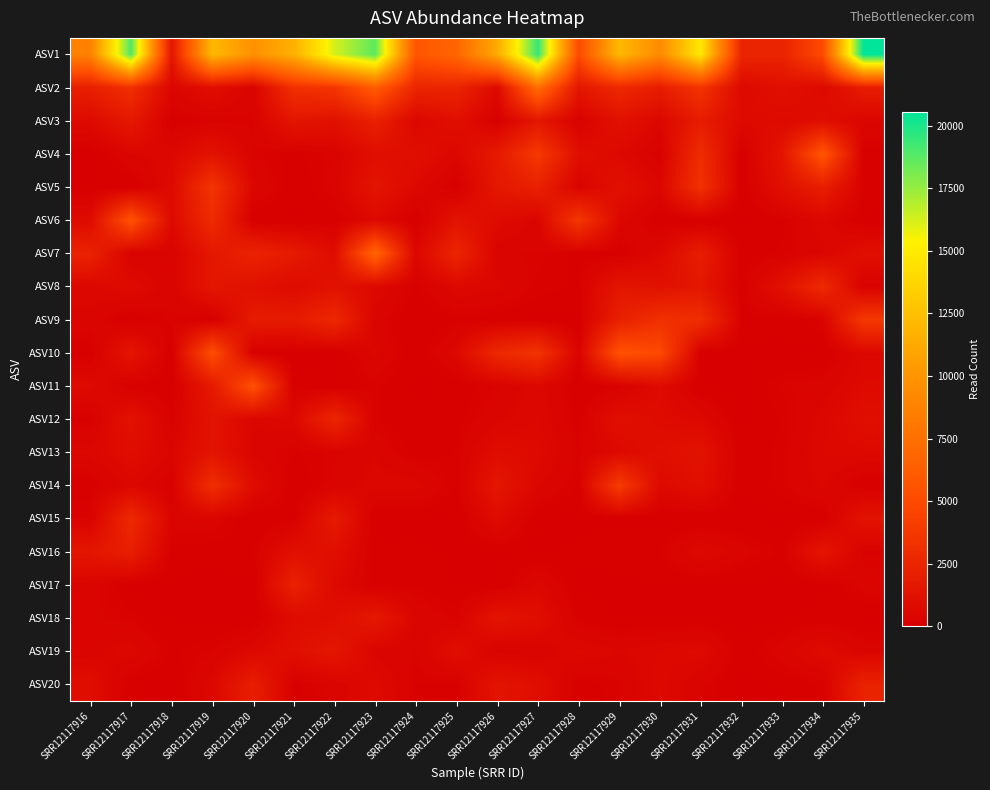

Reading right to left, extract all data points from this chart.

ASV1: SRR12117935=20531	SRR12117934=5021	SRR12117933=2370	SRR12117932=2472	SRR12117931=14824	SRR12117930=9326	SRR12117929=12139	SRR12117928=5088	SRR12117927=19475	SRR12117926=11315	SRR12117925=6852	SRR12117924=5717	SRR12117923=18641	SRR12117922=16231	SRR12117921=11637	SRR12117920=9716	SRR12117919=12142	SRR12117918=1453	SRR12117917=18912	SRR12117916=8737
ASV2: SRR12117935=1885	SRR12117934=622	SRR12117933=1071	SRR12117932=667	SRR12117931=3516	SRR12117930=1929	SRR12117929=2769	SRR12117928=1492	SRR12117927=7342	SRR12117926=670	SRR12117925=2474	SRR12117924=2518	SRR12117923=6164	SRR12117922=3613	SRR12117921=3260	SRR12117920=306	SRR12117919=978	SRR12117918=474	SRR12117917=3169	SRR12117916=2097
ASV3: SRR12117935=456	SRR12117934=910	SRR12117933=705	SRR12117932=718	SRR12117931=1884	SRR12117930=550	SRR12117929=1152	SRR12117928=213	SRR12117927=1486	SRR12117926=87	SRR12117925=1033	SRR12117924=543	SRR12117923=2198	SRR12117922=1129	SRR12117921=1426	SRR12117920=262	SRR12117919=214	SRR12117918=53	SRR12117917=1656	SRR12117916=750
ASV4: SRR12117935=86	SRR12117934=5746	SRR12117933=1425	SRR12117932=24	SRR12117931=3018	SRR12117930=149	SRR12117929=637	SRR12117928=1003	SRR12117927=3873	SRR12117926=1748	SRR12117925=534	SRR12117924=1003	SRR12117923=982	SRR12117922=301	SRR12117921=105	SRR12117920=270	SRR12117919=1281	SRR12117918=561	SRR12117917=434	SRR12117916=0
ASV5: SRR12117935=161	SRR12117934=2004	SRR12117933=1063	SRR12117932=21	SRR12117931=3333	SRR12117930=505	SRR12117929=1144	SRR12117928=296	SRR12117927=2210	SRR12117926=1584	SRR12117925=33	SRR12117924=635	SRR12117923=1396	SRR12117922=321	SRR12117921=33	SRR12117920=502	SRR12117919=3572	SRR12117918=704	SRR12117917=0	SRR12117916=38
ASV6: SRR12117935=0	SRR12117934=565	SRR12117933=133	SRR12117932=0	SRR12117931=0	SRR12117930=0	SRR12117929=554	SRR12117928=3755	SRR12117927=367	SRR12117926=786	SRR12117925=1294	SRR12117924=0	SRR12117923=642	SRR12117922=79	SRR12117921=0	SRR12117920=0	SRR12117919=2922	SRR12117918=658	SRR12117917=5525	SRR12117916=764
ASV7: SRR12117935=1025	SRR12117934=452	SRR12117933=179	SRR12117932=82	SRR12117931=1979	SRR12117930=609	SRR12117929=46	SRR12117928=113	SRR12117927=270	SRR12117926=284	SRR12117925=2529	SRR12117924=533	SRR12117923=6811	SRR12117922=832	SRR12117921=1763	SRR12117920=2368	SRR12117919=1564	SRR12117918=317	SRR12117917=217	SRR12117916=2322
ASV8: SRR12117935=177	SRR12117934=2821	SRR12117933=1156	SRR12117932=97	SRR12117931=1550	SRR12117930=1141	SRR12117929=1445	SRR12117928=146	SRR12117927=213	SRR12117926=507	SRR12117925=623	SRR12117924=138	SRR12117923=634	SRR12117922=1232	SRR12117921=774	SRR12117920=1126	SRR12117919=1502	SRR12117918=295	SRR12117917=781	SRR12117916=571
ASV9: SRR12117935=3790	SRR12117934=262	SRR12117933=59	SRR12117932=145	SRR12117931=3070	SRR12117930=3244	SRR12117929=2153	SRR12117928=0	SRR12117927=0	SRR12117926=61	SRR12117925=139	SRR12117924=0	SRR12117923=369	SRR12117922=2714	SRR12117921=1771	SRR12117920=1815	SRR12117919=0	SRR12117918=277	SRR12117917=0	SRR12117916=387
ASV10: SRR12117935=589	SRR12117934=0	SRR12117933=0	SRR12117932=0	SRR12117931=0	SRR12117930=4920	SRR12117929=5425	SRR12117928=277	SRR12117927=3473	SRR12117926=2699	SRR12117925=590	SRR12117924=0	SRR12117923=507	SRR12117922=0	SRR12117921=0	SRR12117920=70	SRR12117919=5261	SRR12117918=0	SRR12117917=1428	SRR12117916=45
ASV11: SRR12117935=700	SRR12117934=345	SRR12117933=263	SRR12117932=0	SRR12117931=0	SRR12117930=772	SRR12117929=195	SRR12117928=0	SRR12117927=585	SRR12117926=250	SRR12117925=56	SRR12117924=0	SRR12117923=192	SRR12117922=0	SRR12117921=125	SRR12117920=5434	SRR12117919=1684	SRR12117918=39	SRR12117917=98	SRR12117916=737
ASV12: SRR12117935=998	SRR12117934=535	SRR12117933=166	SRR12117932=0	SRR12117931=613	SRR12117930=786	SRR12117929=1050	SRR12117928=111	SRR12117927=611	SRR12117926=421	SRR12117925=99	SRR12117924=54	SRR12117923=172	SRR12117922=2548	SRR12117921=611	SRR12117920=452	SRR12117919=1312	SRR12117918=168	SRR12117917=1235	SRR12117916=113
ASV13: SRR12117935=650	SRR12117934=610	SRR12117933=201	SRR12117932=33	SRR12117931=1286	SRR12117930=1019	SRR12117929=660	SRR12117928=239	SRR12117927=719	SRR12117926=883	SRR12117925=169	SRR12117924=77	SRR12117923=436	SRR12117922=263	SRR12117921=154	SRR12117920=401	SRR12117919=1360	SRR12117918=449	SRR12117917=876	SRR12117916=519
ASV14: SRR12117935=22	SRR12117934=512	SRR12117933=227	SRR12117932=22	SRR12117931=1074	SRR12117930=657	SRR12117929=3997	SRR12117928=135	SRR12117927=491	SRR12117926=1547	SRR12117925=142	SRR12117924=542	SRR12117923=560	SRR12117922=324	SRR12117921=26	SRR12117920=842	SRR12117919=3143	SRR12117918=109	SRR12117917=546	SRR12117916=81
ASV15: SRR12117935=1315	SRR12117934=0	SRR12117933=0	SRR12117932=0	SRR12117931=0	SRR12117930=0	SRR12117929=0	SRR12117928=0	SRR12117927=0	SRR12117926=820	SRR12117925=0	SRR12117924=0	SRR12117923=0	SRR12117922=1747	SRR12117921=120	SRR12117920=0	SRR12117919=382	SRR12117918=346	SRR12117917=2758	SRR12117916=249
ASV16: SRR12117935=226	SRR12117934=1435	SRR12117933=126	SRR12117932=342	SRR12117931=672	SRR12117930=160	SRR12117929=110	SRR12117928=78	SRR12117927=0	SRR12117926=0	SRR12117925=0	SRR12117924=71	SRR12117923=34	SRR12117922=1035	SRR12117921=1063	SRR12117920=153	SRR12117919=70	SRR12117918=113	SRR12117917=2029	SRR12117916=1490
ASV17: SRR12117935=346	SRR12117934=0	SRR12117933=0	SRR12117932=0	SRR12117931=0	SRR12117930=34	SRR12117929=0	SRR12117928=0	SRR12117927=526	SRR12117926=10	SRR12117925=34	SRR12117924=146	SRR12117923=77	SRR12117922=658	SRR12117921=2237	SRR12117920=0	SRR12117919=0	SRR12117918=0	SRR12117917=0	SRR12117916=387
ASV18: SRR12117935=0	SRR12117934=77	SRR12117933=0	SRR12117932=0	SRR12117931=0	SRR12117930=0	SRR12117929=0	SRR12117928=129	SRR12117927=972	SRR12117926=1401	SRR12117925=219	SRR12117924=434	SRR12117923=1623	SRR12117922=970	SRR12117921=783	SRR12117920=0	SRR12117919=0	SRR12117918=0	SRR12117917=206	SRR12117916=322
ASV19: SRR12117935=360	SRR12117934=803	SRR12117933=360	SRR12117932=44	SRR12117931=741	SRR12117930=610	SRR12117929=456	SRR12117928=641	SRR12117927=276	SRR12117926=212	SRR12117925=983	SRR12117924=277	SRR12117923=382	SRR12117922=1531	SRR12117921=1030	SRR12117920=600	SRR12117919=246	SRR12117918=141	SRR12117917=572	SRR12117916=352
ASV20: SRR12117935=2289	SRR12117934=185	SRR12117933=44	SRR12117932=0	SRR12117931=263	SRR12117930=692	SRR12117929=220	SRR12117928=67	SRR12117927=984	SRR12117926=1351	SRR12117925=130	SRR12117924=158	SRR12117923=750	SRR12117922=324	SRR12117921=118	SRR12117920=2019	SRR12117919=564	SRR12117918=0	SRR12117917=49	SRR12117916=903